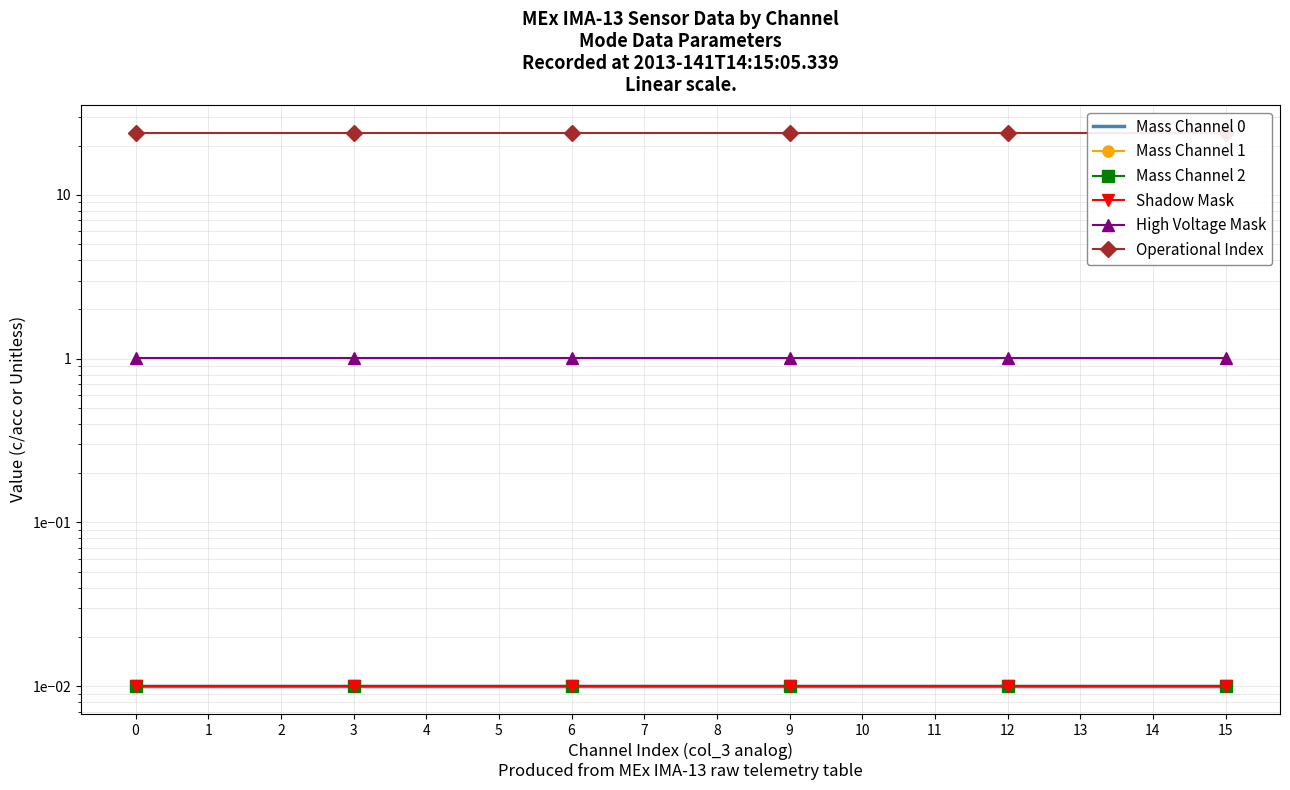

How many lines are shown in the chart?

6